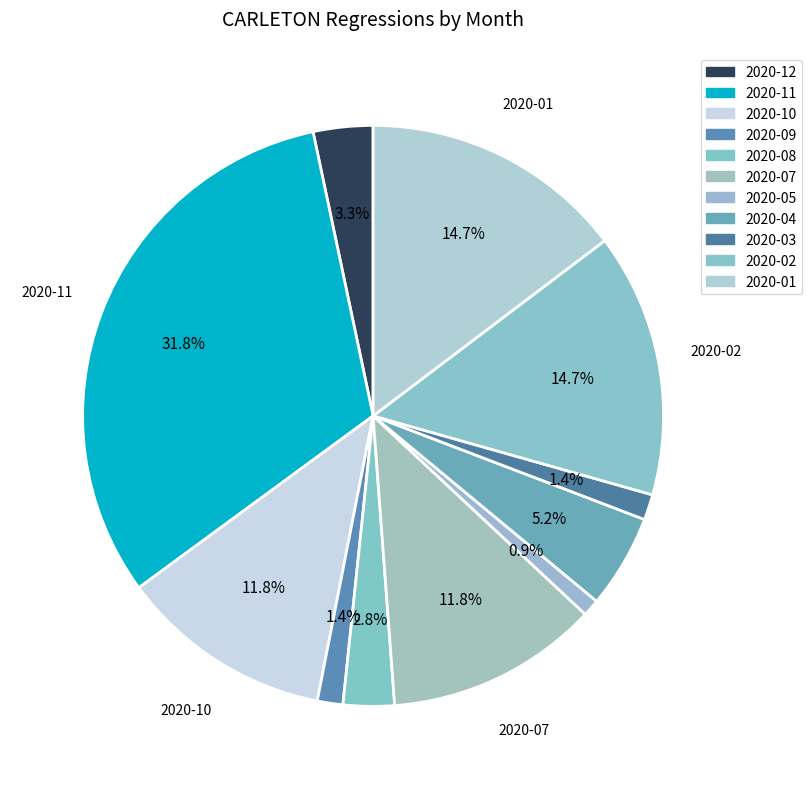

Which category has the biggest portion of the pie?

2020-11